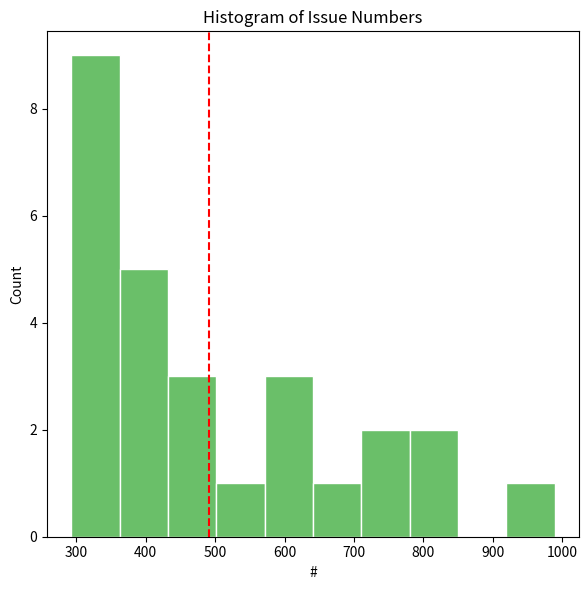

Reading left to right, transcribe this chart: for each bar, give the range it covers on the x-axis and its height. Neither the bar edges nor the heights are printed on the chart, so give them approximately, as read against the axes.

290 to 360: 9
360 to 430: 5
430 to 500: 3
500 to 570: 1
570 to 640: 3
640 to 710: 1
710 to 780: 2
780 to 850: 2
850 to 920: 0
920 to 990: 1